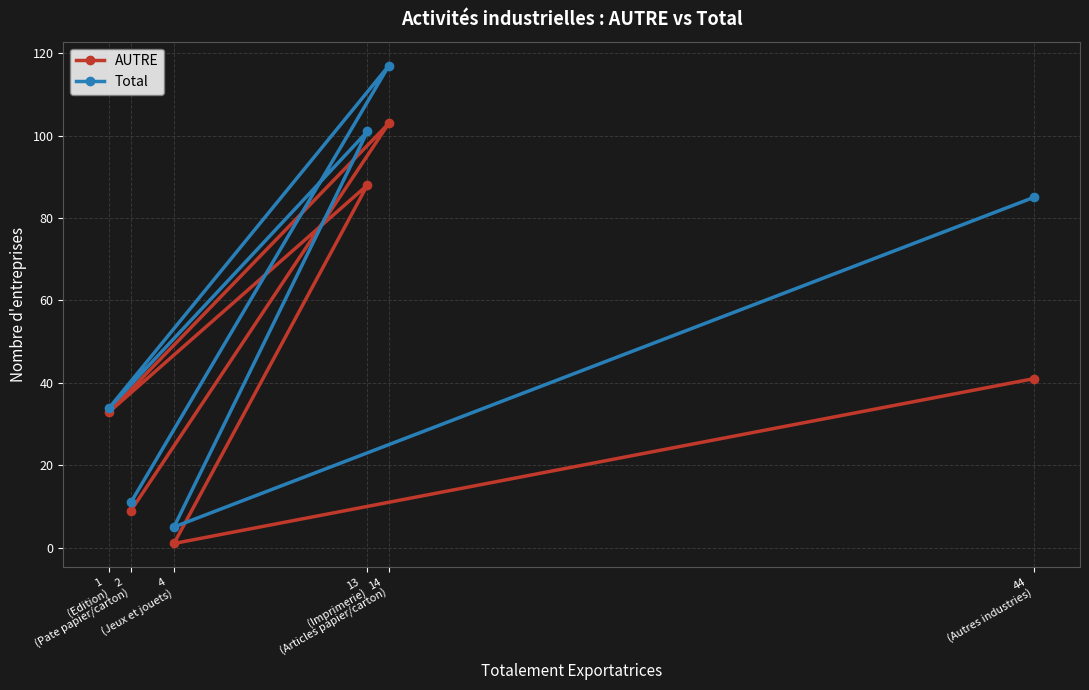

What is the difference between the highest and lowest values at 2
(Pate papier/carton)?

2